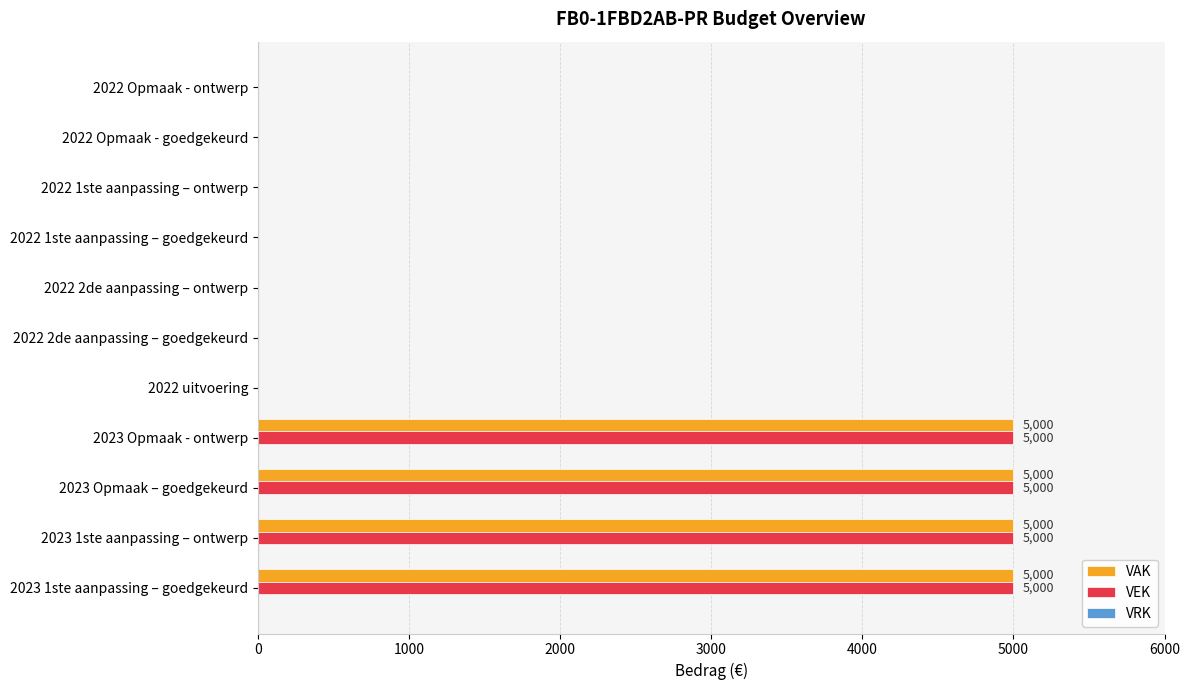

How many data points in VEK are above 0?

4